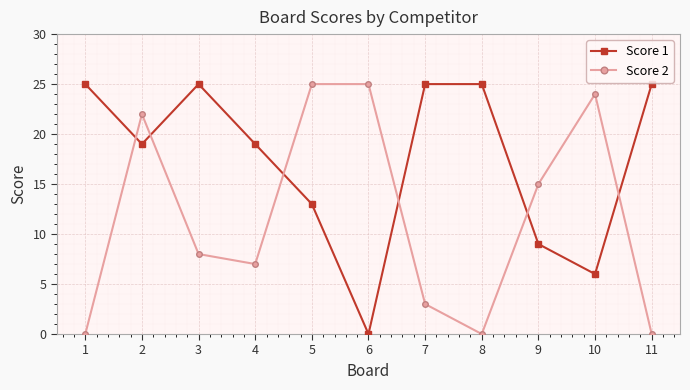

Which series ends up on top after the final intersection of Score 2 and Score 1?

Score 1